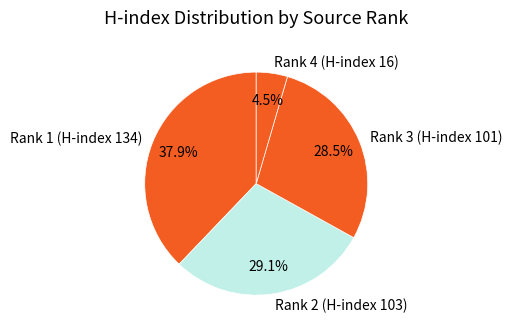

Between Rank 4 (H-index 16) and Rank 2 (H-index 103), which is larger?

Rank 2 (H-index 103)